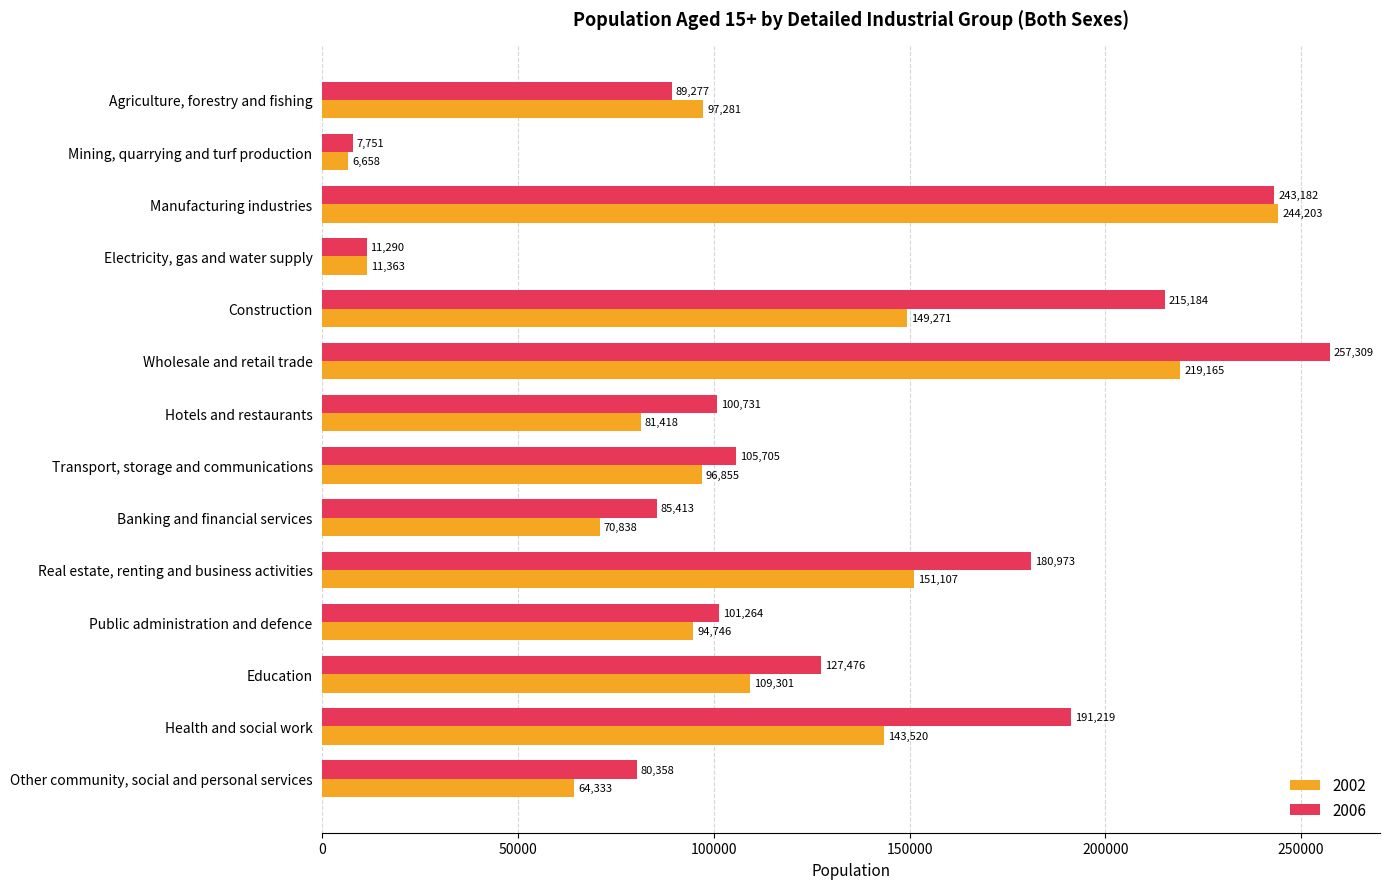

What is the minimum value for 2006?

7751